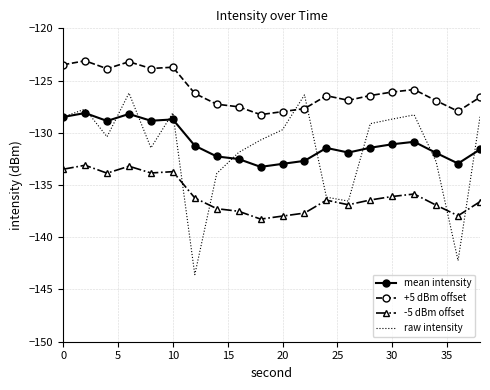

What is the smallest value displayed?

-143.6